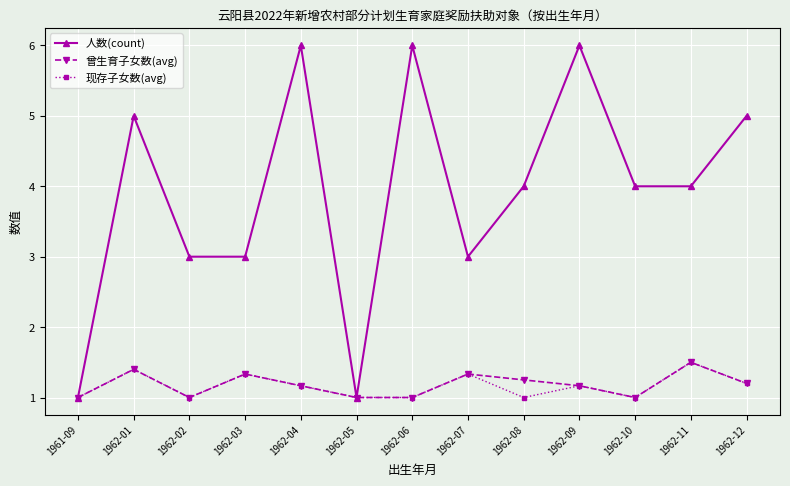

True or false: 现存子女数(avg) has more than 1 interior local peaks.

True